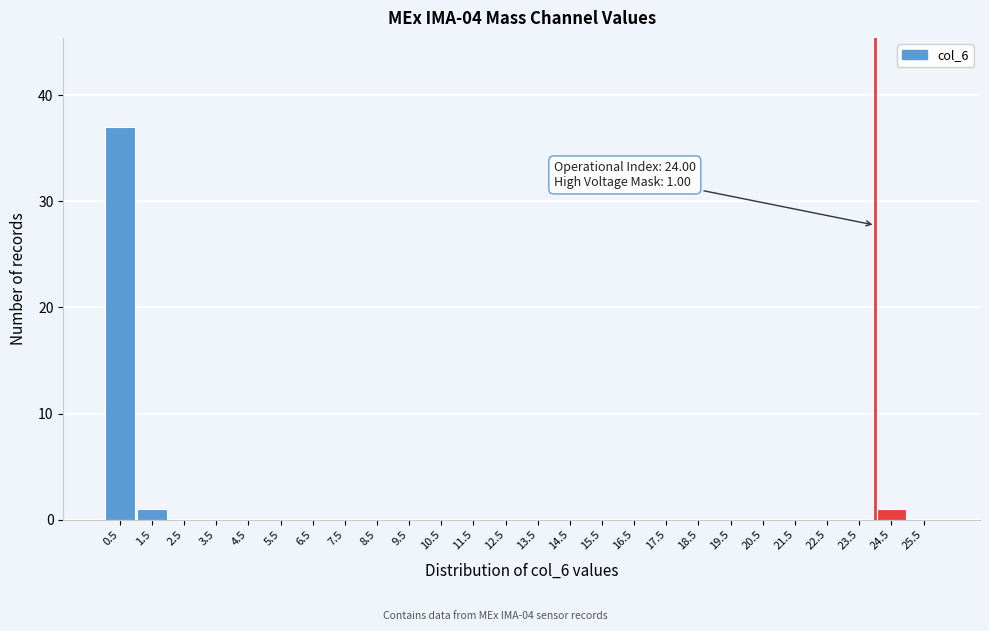

Reading left to right, extract all data points from this chart.

0.5=37	1.5=1	2.5=0	3.5=0	4.5=0	5.5=0	6.5=0	7.5=0	8.5=0	9.5=0	10.5=0	11.5=0	12.5=0	13.5=0	14.5=0	15.5=0	16.5=0	17.5=0	18.5=0	19.5=0	20.5=0	21.5=0	22.5=0	23.5=0	24.5=1	25.5=0